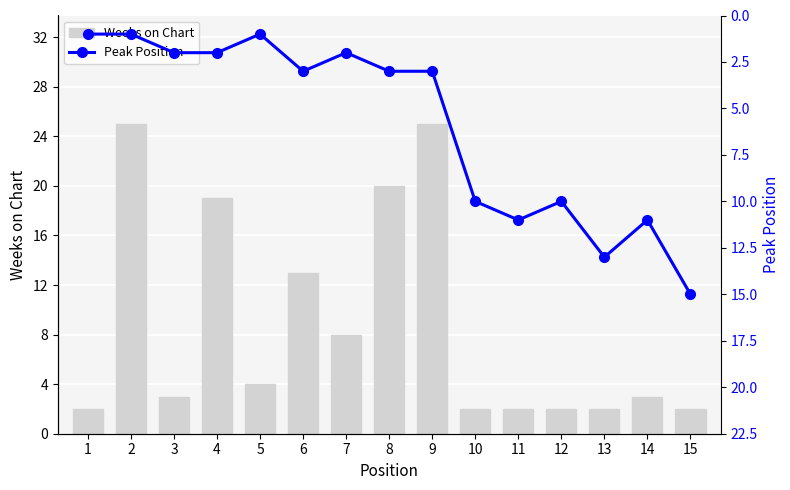

Is it true that Peak Position equals 3 at 7?

False